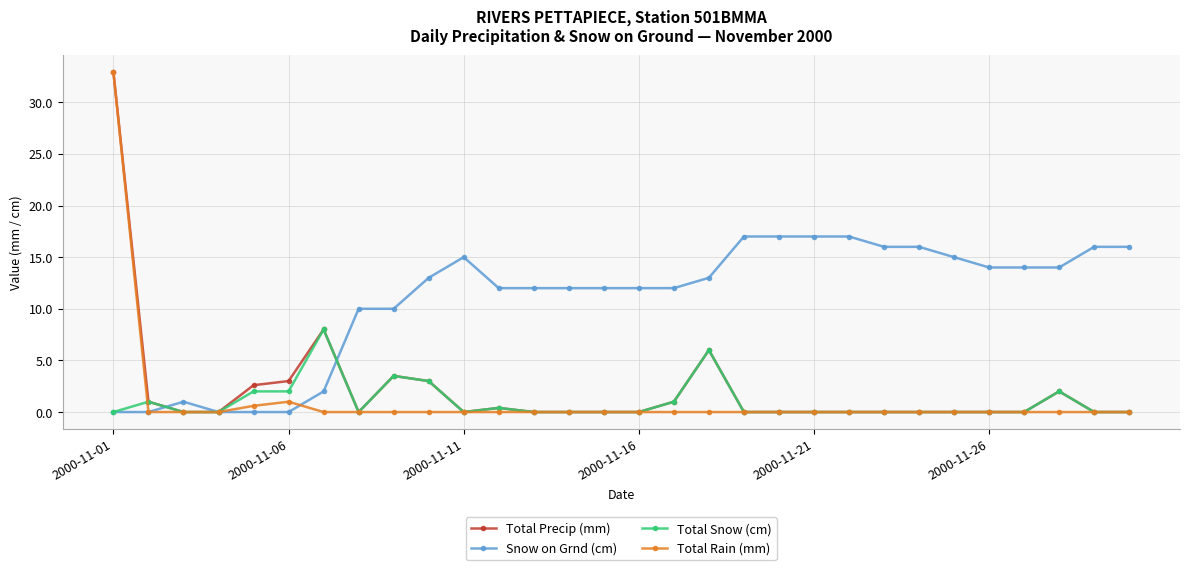

What is the value of the Snow on Grnd (cm) point at the 7th from the left?

2.0